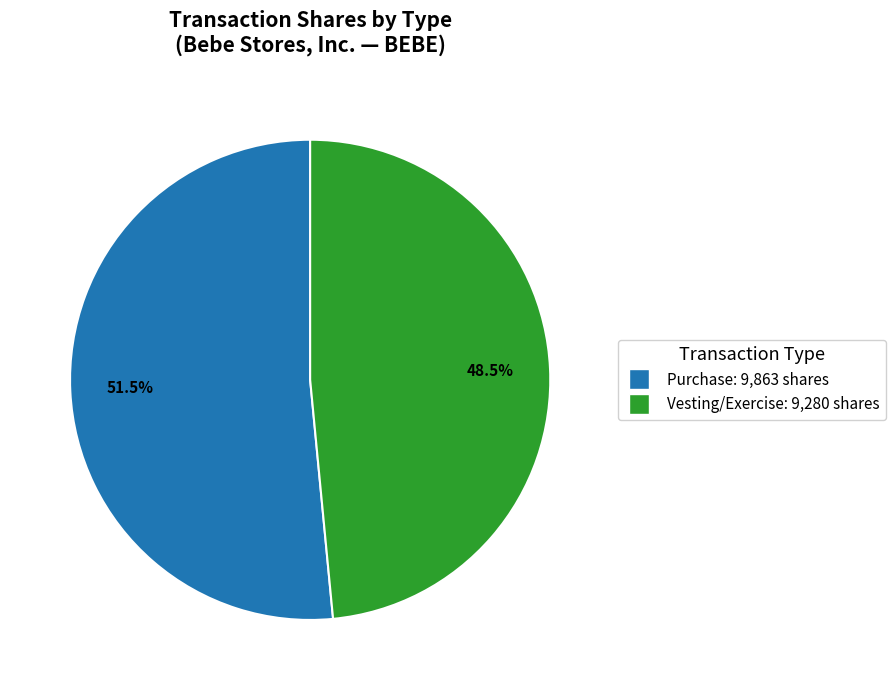

Is there any slice that represents more than half of the pie?

Yes